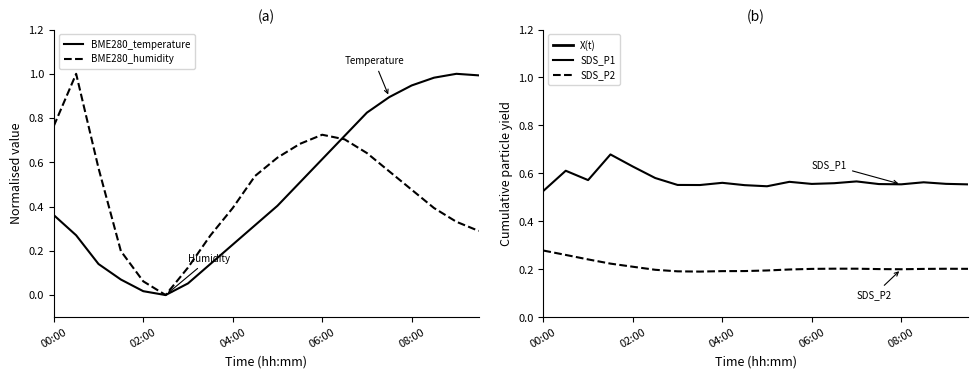

Which series ends up on top after the final intersection of BME280_humidity and BME280_temperature?

BME280_temperature